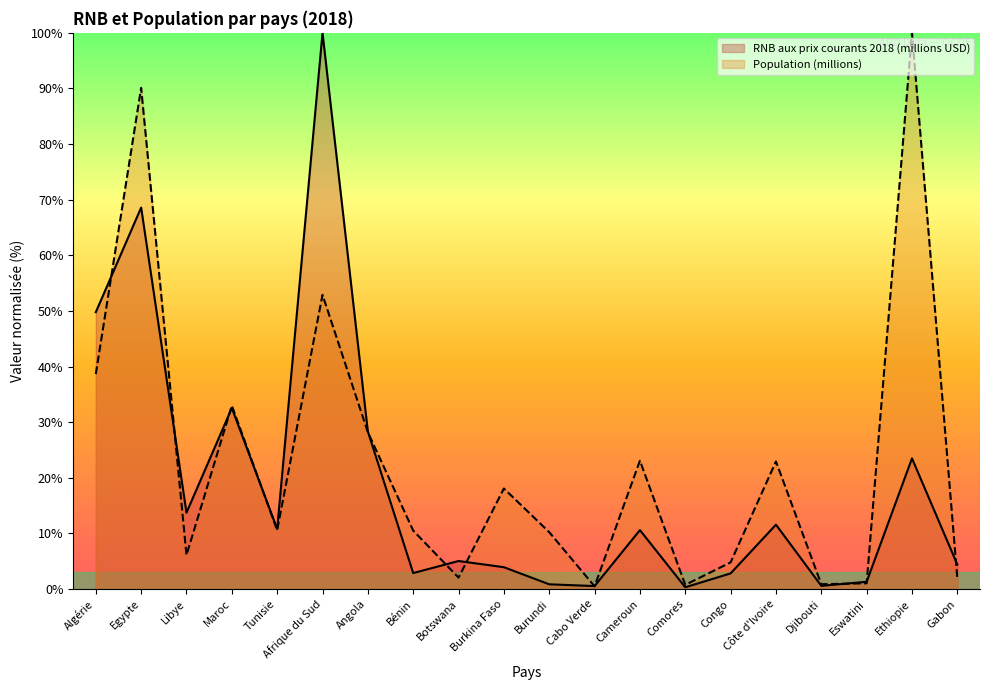

Which series ends up on top after the final intersection of RNB aux prix courants 2018 (millions USD) and Population (millions)?

RNB aux prix courants 2018 (millions USD)